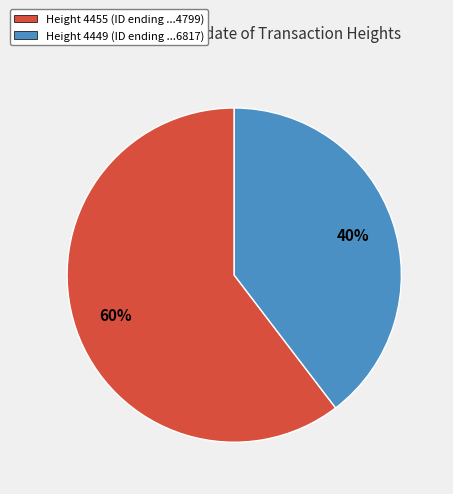

Combined, do Height 4455 (ID ending ...4799) and Height 4449 (ID ending ...6817) account for over 50%?

Yes